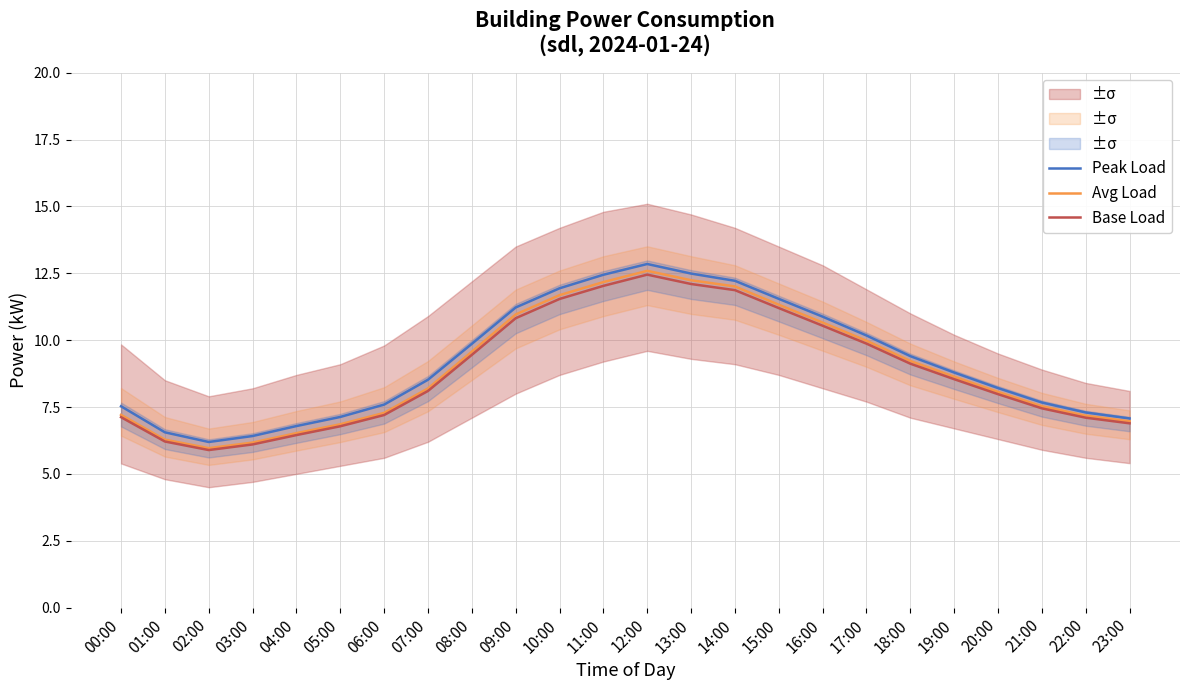

Which series changed the most between 07:00 and 21:00?

Peak Load